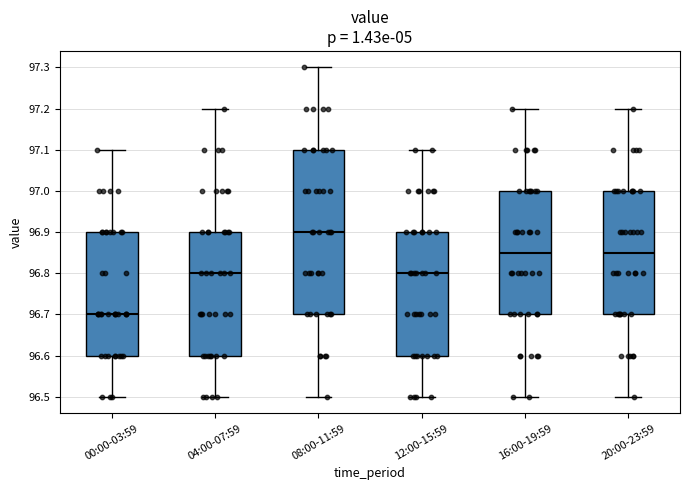

Reading left to right, transcribe this box plot: for each box, give where its median line is, the range the box spans, and where its two whiskers end, as read against the y-axis. The values are not printed on the chart, so give them approximately, as read against the axis.

00:00-03:59: median 96.70, box 96.60 to 96.90, whiskers 96.50 to 97.10
04:00-07:59: median 96.80, box 96.60 to 96.90, whiskers 96.50 to 97.20
08:00-11:59: median 96.90, box 96.70 to 97.10, whiskers 96.50 to 97.30
12:00-15:59: median 96.80, box 96.60 to 96.90, whiskers 96.50 to 97.10
16:00-19:59: median 96.85, box 96.70 to 97.00, whiskers 96.50 to 97.20
20:00-23:59: median 96.85, box 96.70 to 97.00, whiskers 96.50 to 97.20